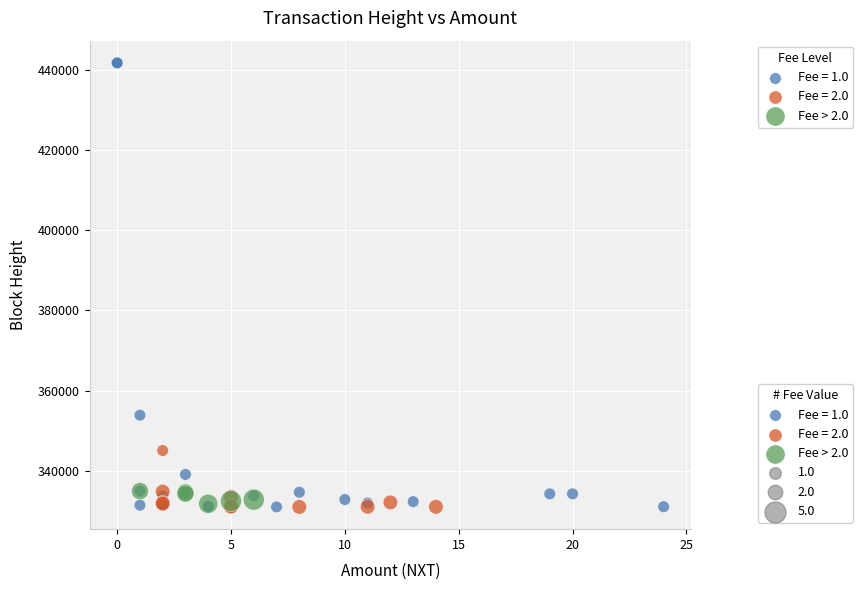

Which series has the largest Y range (max minus min)?

Fee = 1.0